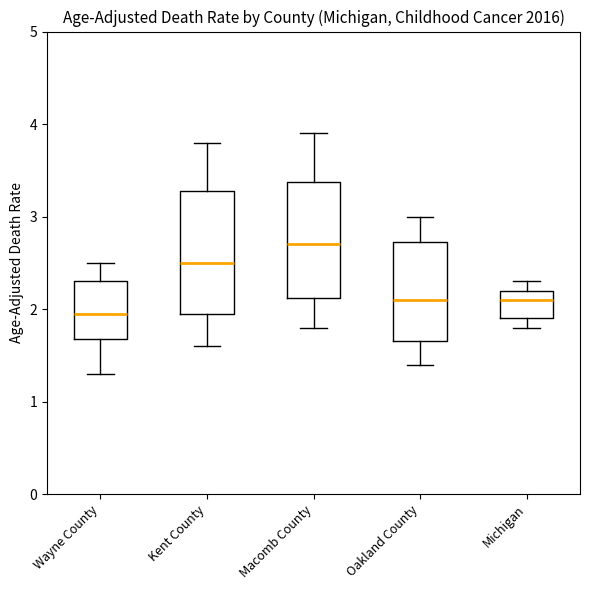

Reading left to right, read every box against the y-axis: the position of its median line, the range the box covers, and the ends of its whiskers. The values are not printed on the chart, so give them approximately, as read against the axis.

Wayne County: median 2.0, box 1.7 to 2.3, whiskers 1.3 to 2.5
Kent County: median 2.5, box 2.0 to 3.3, whiskers 1.6 to 3.8
Macomb County: median 2.7, box 2.1 to 3.4, whiskers 1.8 to 3.9
Oakland County: median 2.1, box 1.7 to 2.7, whiskers 1.4 to 3.0
Michigan: median 2.1, box 1.9 to 2.2, whiskers 1.8 to 2.3